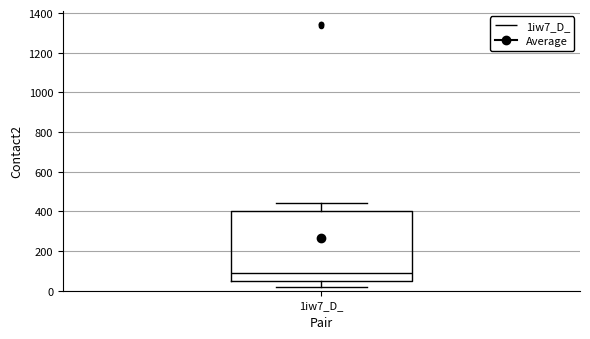

Read this box plot against the y-axis: the position of the median line, the range covered by the box, and the ends of both whiskers. The values are not printed on the chart, so give them approximately, as read against the axis.

median 100, box 40 to 400, whiskers 20 to 440